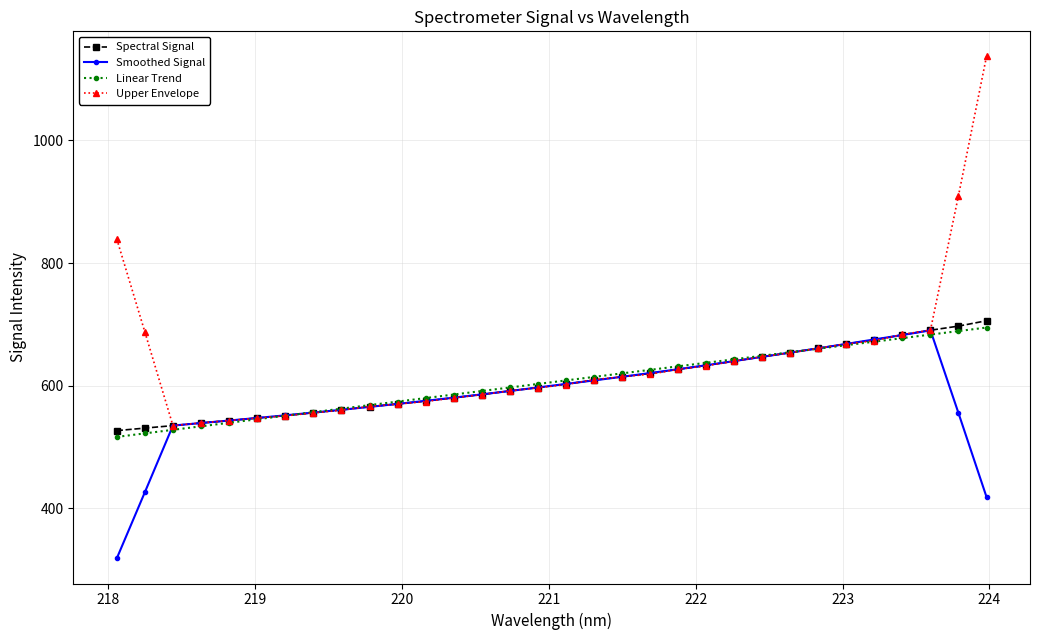

Which series has the largest range (max minus min)?

Upper Envelope